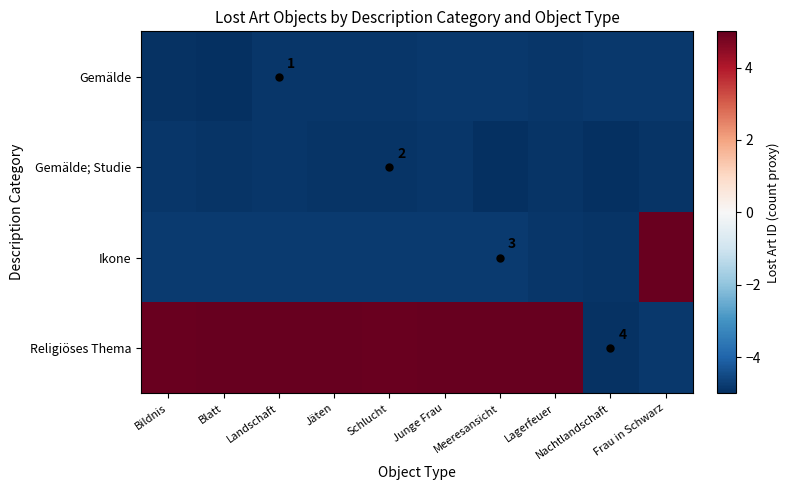

What is the average value of the Religiöses Thema series?

3.0